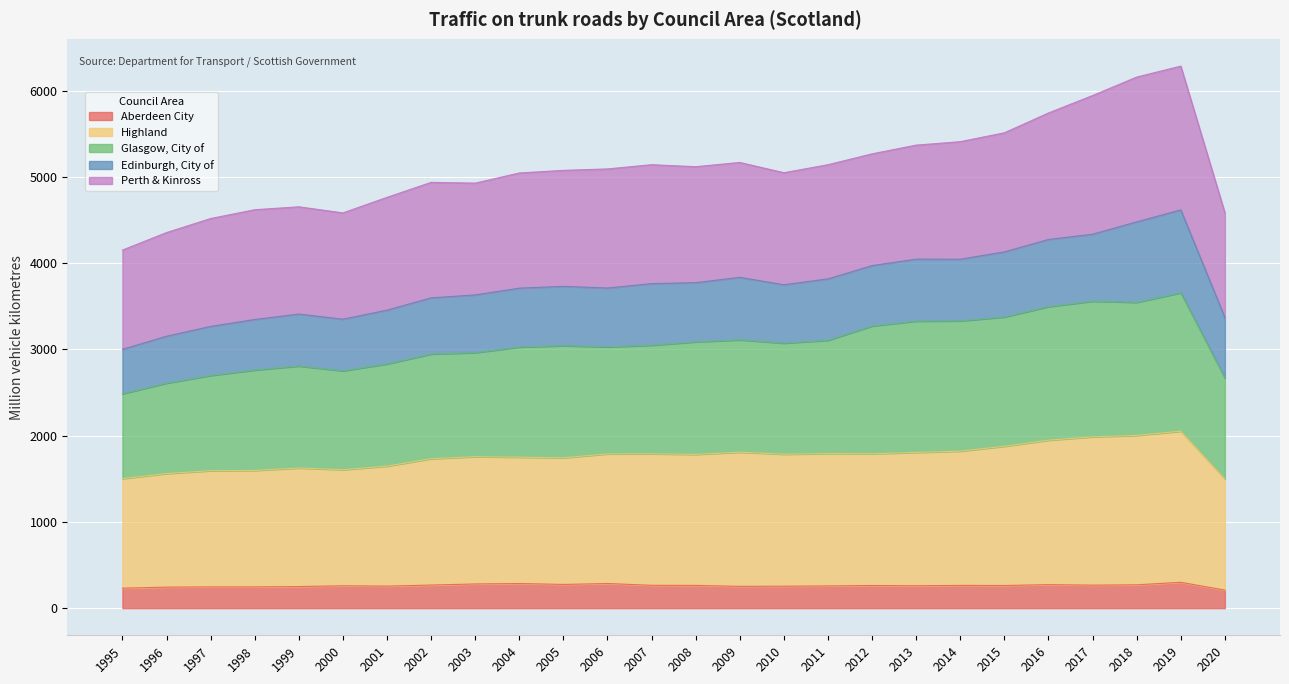

Does the chart display data point markers on the line(s)?

No